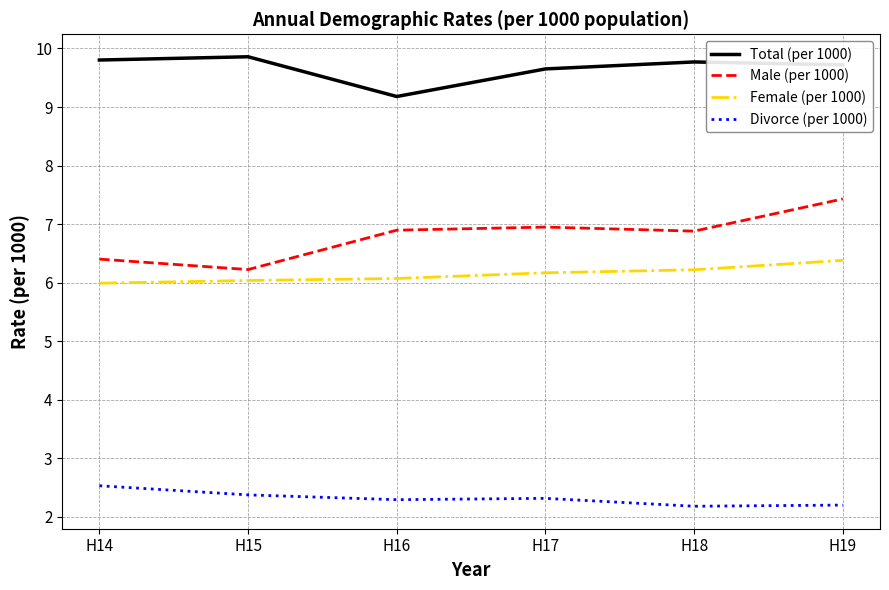

At H14, list the series in order from largest to smallest.

Total (per 1000), Male (per 1000), Female (per 1000), Divorce (per 1000)